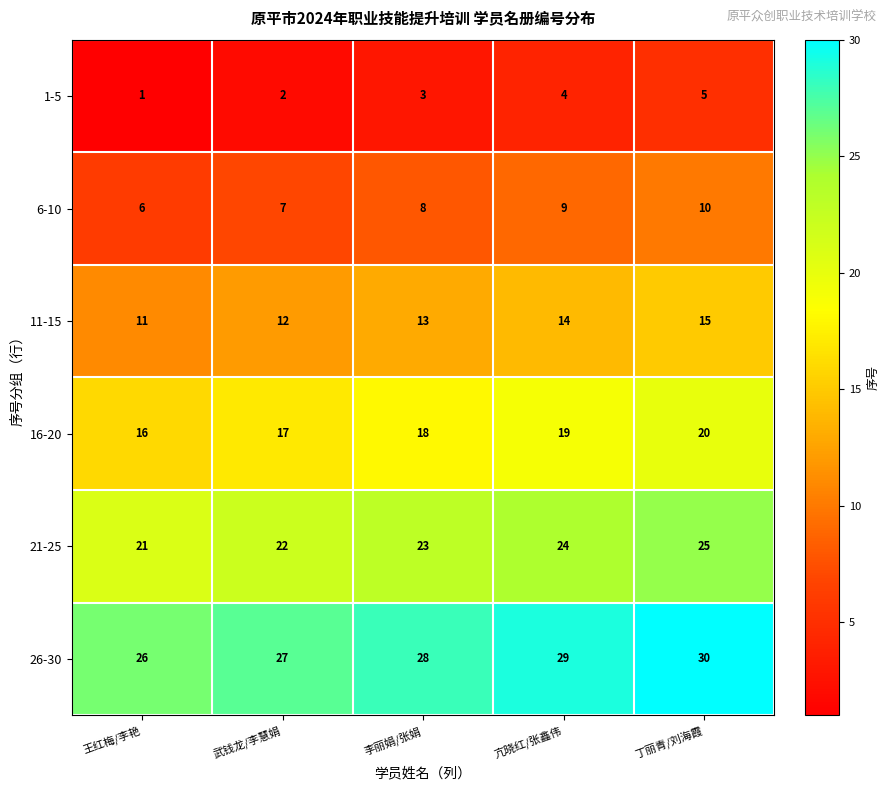

Which category has the highest value across all series?

丁丽青/刘海霞